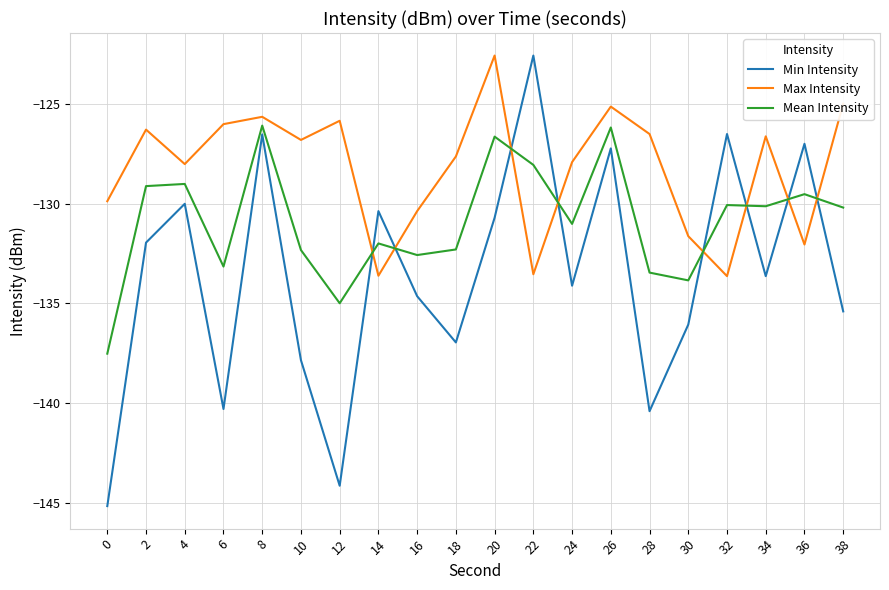

True or false: Mean Intensity has more than 2 points higher than both neighbors.

True